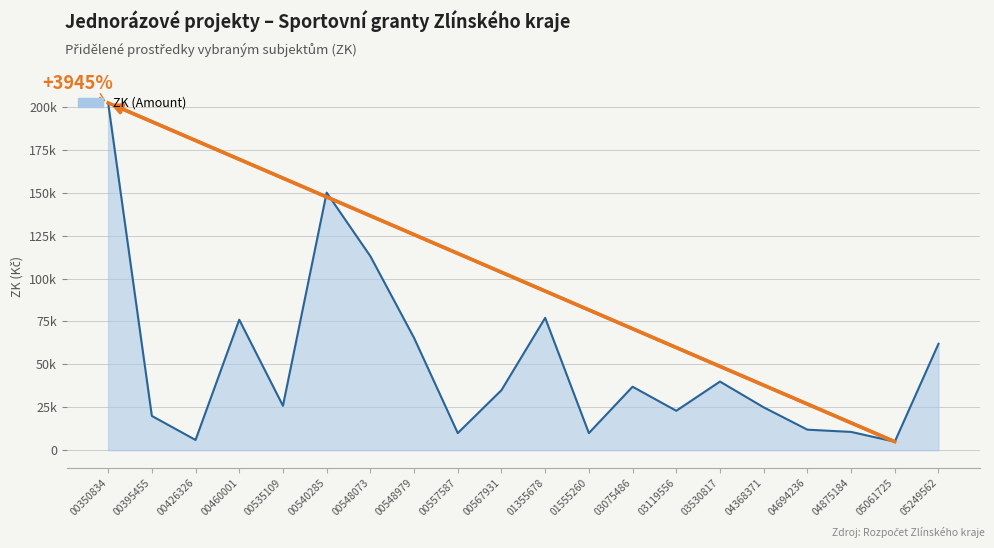

At which label does the data first exceed 35000?

00350834